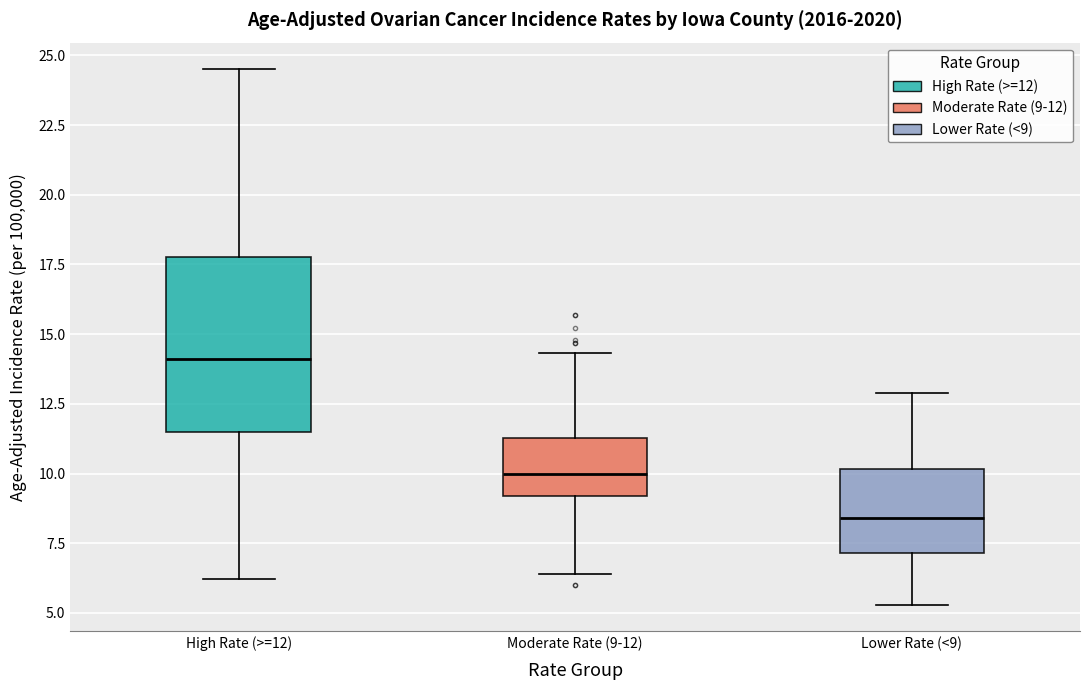

Which box has the lowest median line?

Lower Rate (<9)